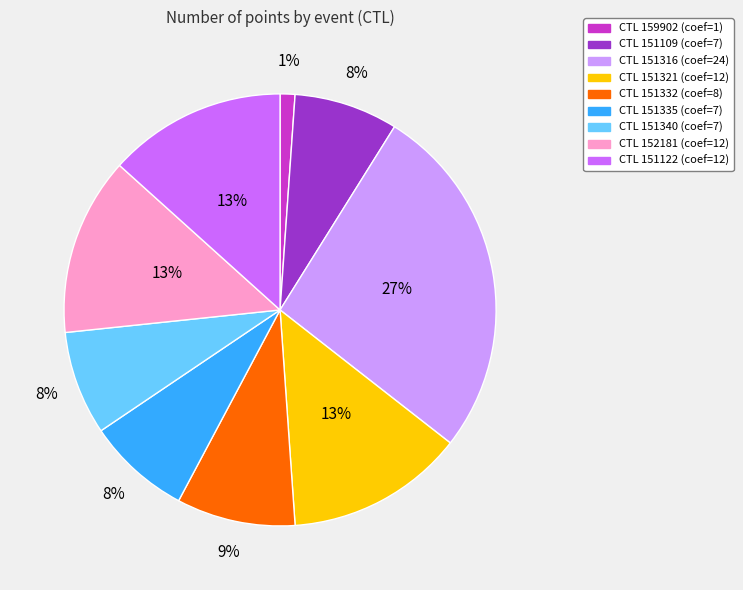

To the nearest percent, what is the average slice percentage?

11%